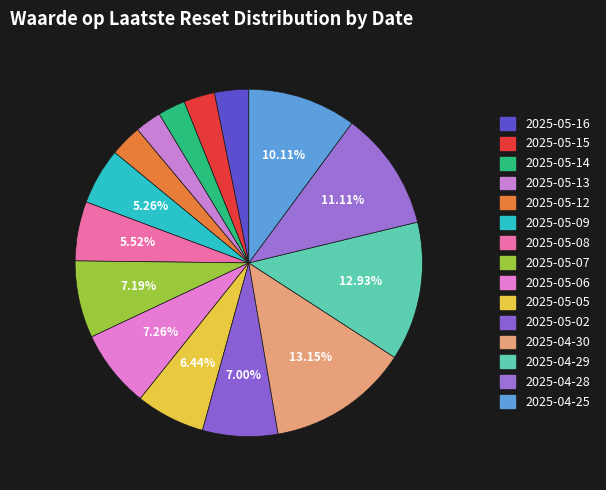

What percentage is the 2025-05-02 slice, to the nearest percent?

7%